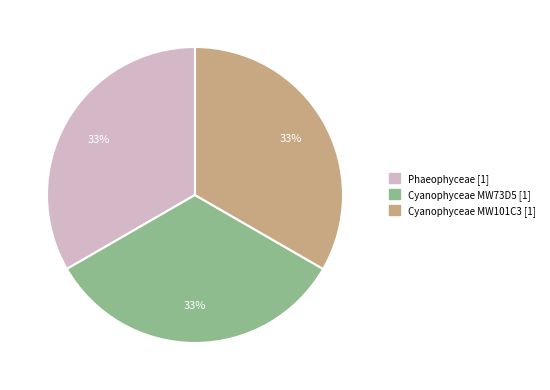

To the nearest percent, what is the average slice percentage?

33%